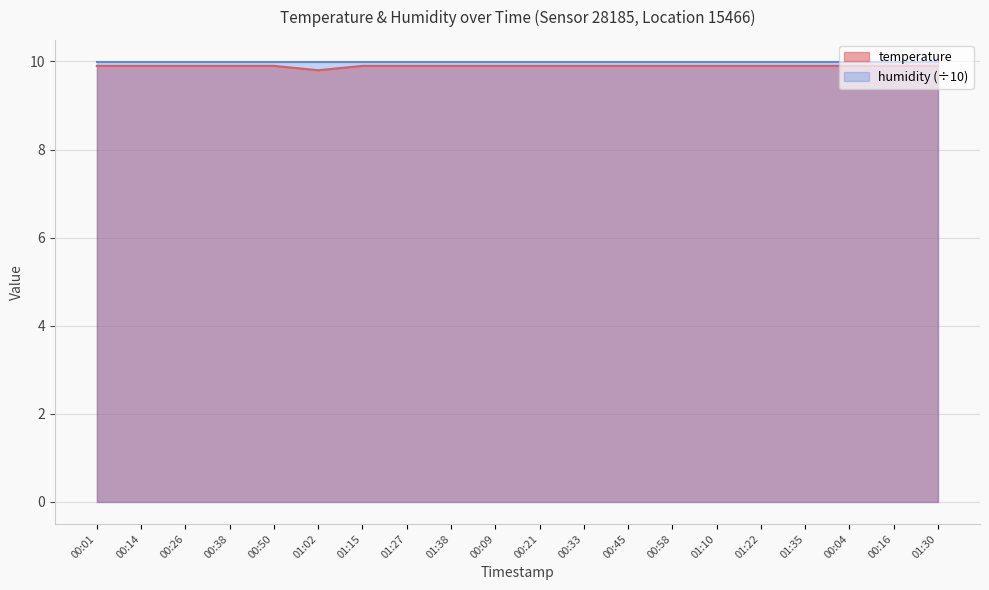

How many values are between 9 and 10?

20